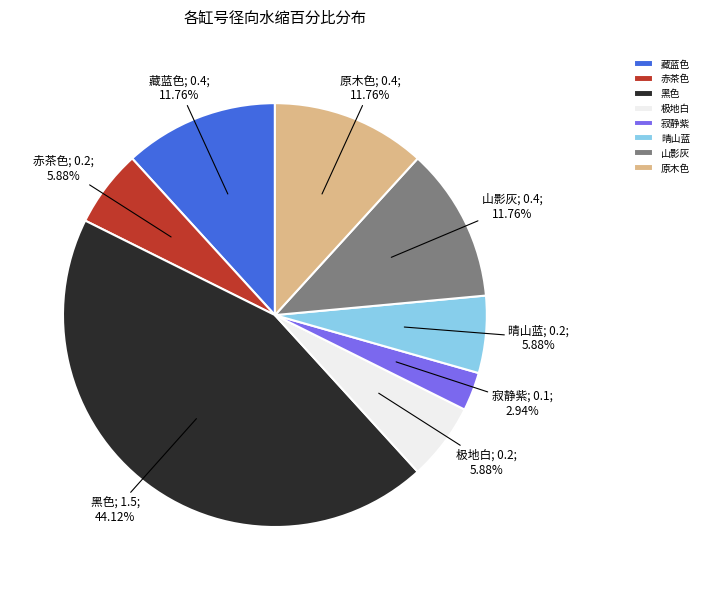

Does 晴山蓝 represent more than half of the total?

No